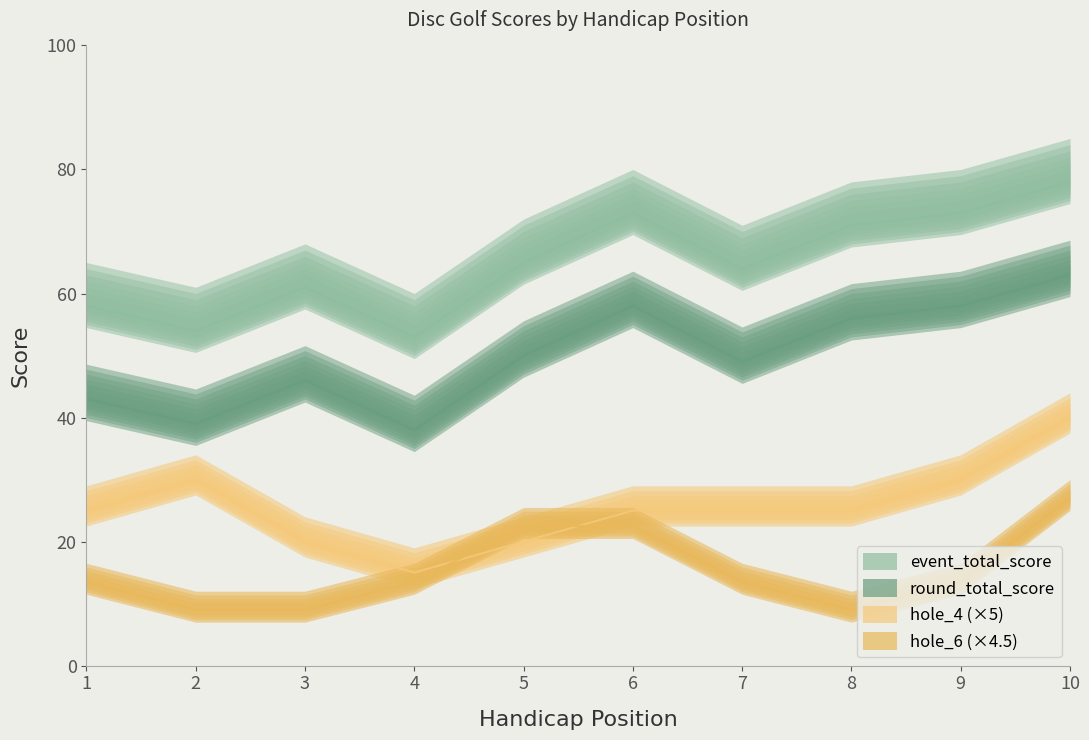

Which series has the largest total across all categories?

event_total_score